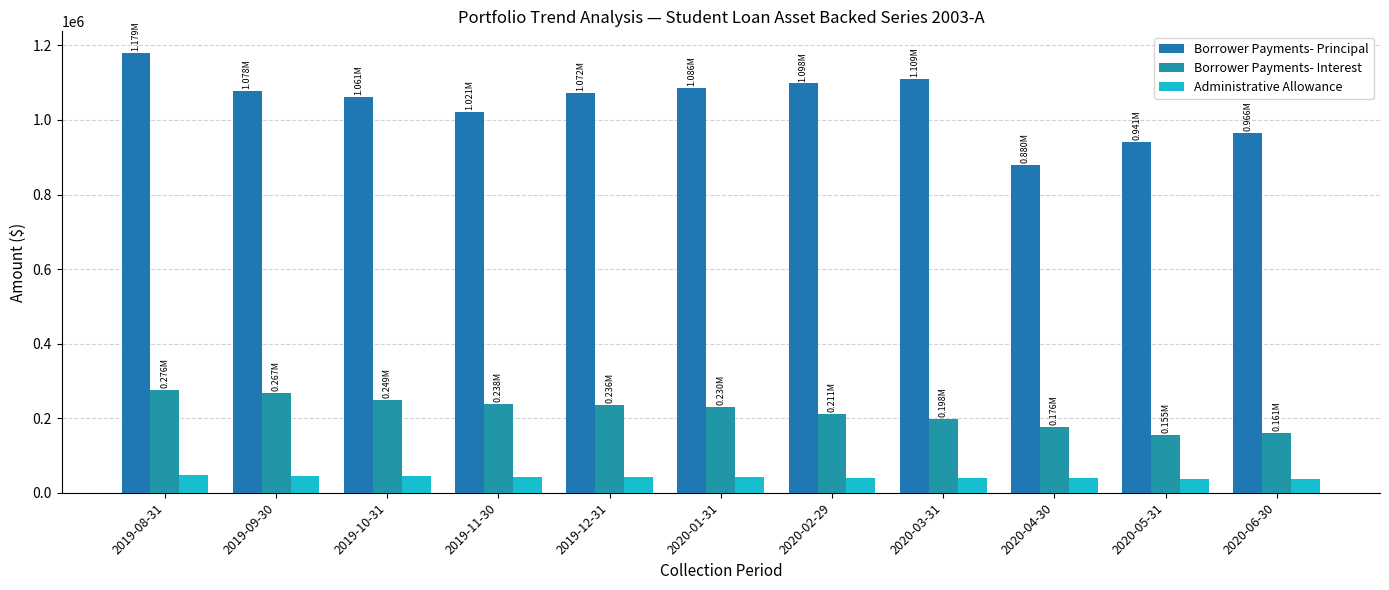

True or false: Borrower Payments- Principal has a value of 1085881.7 at 2020-01-31.

True